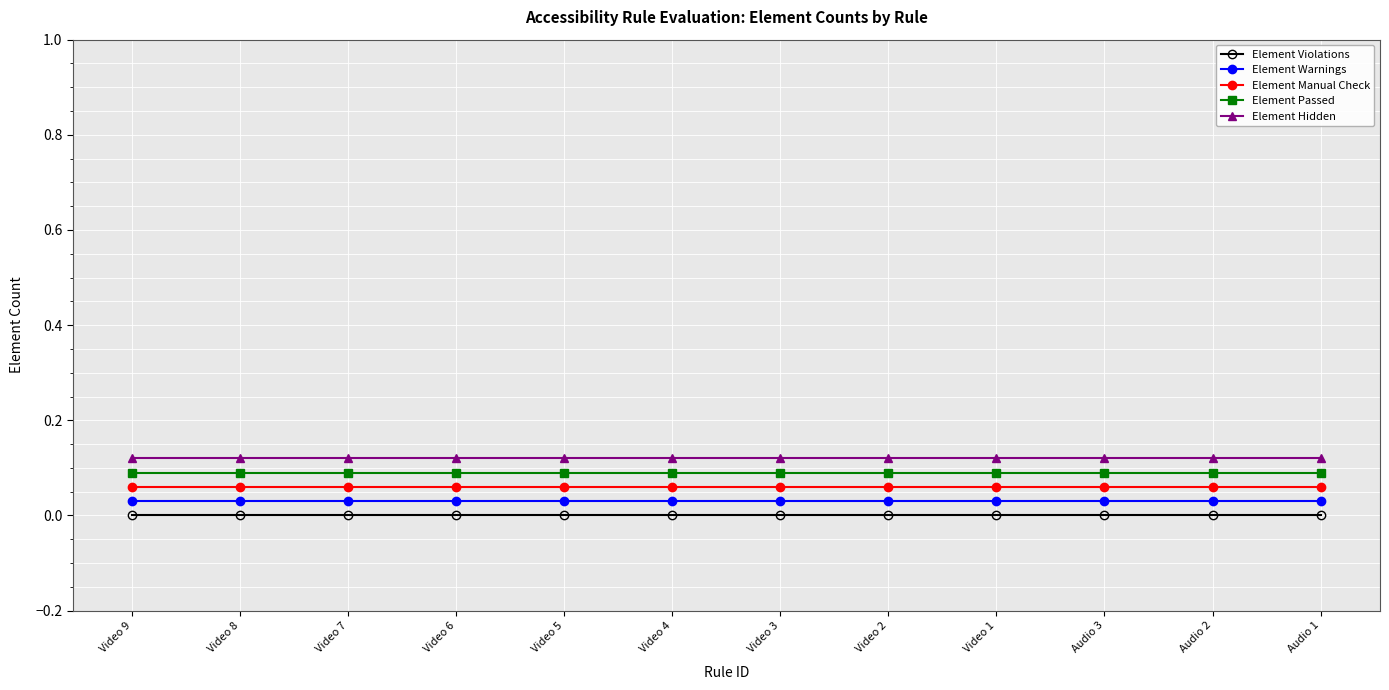

Is it true that Element Passed equals 0.1 at Video 7?

True